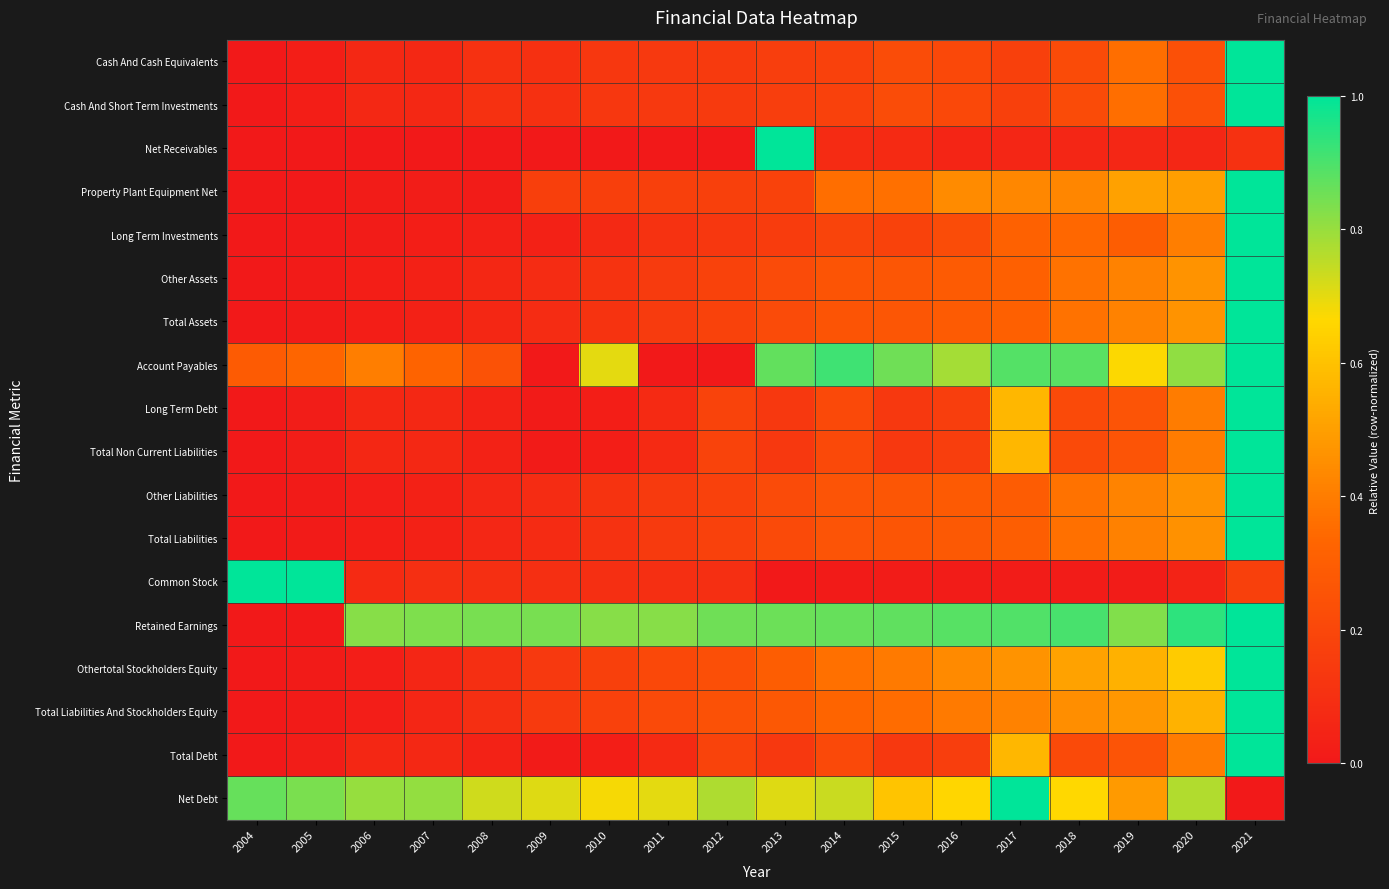

Reading right to left, transcribe all the data shown in this chart.

Cash And Cash Equivalents: 2021=1.0	2020=0.2	2019=0.4	2018=0.2	2017=0.2	2016=0.2	2015=0.2	2014=0.2	2013=0.2	2012=0.1	2011=0.1	2010=0.1	2009=0.1	2008=0.1	2007=0.1	2006=0.1	2005=0.0	2004=0.0
Cash And Short Term Investments: 2021=1.0	2020=0.2	2019=0.4	2018=0.2	2017=0.2	2016=0.2	2015=0.2	2014=0.2	2013=0.2	2012=0.1	2011=0.1	2010=0.1	2009=0.1	2008=0.1	2007=0.1	2006=0.1	2005=0.0	2004=0.0
Net Receivables: 2021=0.1	2020=0.1	2019=0.1	2018=0.1	2017=0.1	2016=0.1	2015=0.1	2014=0.1	2013=1.0	2012=0.0	2011=0.0	2010=0.0	2009=0.0	2008=0.0	2007=0.0	2006=0.0	2005=0.0	2004=0.0
Property Plant Equipment Net: 2021=1.0	2020=0.5	2019=0.5	2018=0.4	2017=0.4	2016=0.4	2015=0.4	2014=0.4	2013=0.2	2012=0.2	2011=0.2	2010=0.2	2009=0.2	2008=0.0	2007=0.0	2006=0.0	2005=0.0	2004=0.0
Long Term Investments: 2021=1.0	2020=0.4	2019=0.3	2018=0.3	2017=0.3	2016=0.2	2015=0.2	2014=0.2	2013=0.2	2012=0.1	2011=0.1	2010=0.1	2009=0.0	2008=0.0	2007=0.0	2006=0.0	2005=0.0	2004=0.0
Other Assets: 2021=1.0	2020=0.5	2019=0.4	2018=0.4	2017=0.3	2016=0.3	2015=0.3	2014=0.3	2013=0.2	2012=0.2	2011=0.1	2010=0.1	2009=0.1	2008=0.1	2007=0.0	2006=0.0	2005=0.0	2004=0.0
Total Assets: 2021=1.0	2020=0.5	2019=0.4	2018=0.4	2017=0.3	2016=0.3	2015=0.3	2014=0.3	2013=0.2	2012=0.2	2011=0.1	2010=0.1	2009=0.1	2008=0.1	2007=0.0	2006=0.0	2005=0.0	2004=0.0
Account Payables: 2021=1.0	2020=0.8	2019=0.7	2018=0.9	2017=0.9	2016=0.8	2015=0.9	2014=0.9	2013=0.9	2012=0.0	2011=0.0	2010=0.7	2009=0.0	2008=0.2	2007=0.3	2006=0.4	2005=0.3	2004=0.3
Long Term Debt: 2021=1.0	2020=0.4	2019=0.3	2018=0.2	2017=0.6	2016=0.2	2015=0.1	2014=0.2	2013=0.1	2012=0.2	2011=0.1	2010=0.0	2009=0.0	2008=0.0	2007=0.1	2006=0.1	2005=0.0	2004=0.0
Total Non Current Liabilities: 2021=1.0	2020=0.4	2019=0.3	2018=0.2	2017=0.6	2016=0.2	2015=0.1	2014=0.2	2013=0.1	2012=0.2	2011=0.1	2010=0.0	2009=0.0	2008=0.0	2007=0.1	2006=0.1	2005=0.0	2004=0.0
Other Liabilities: 2021=1.0	2020=0.5	2019=0.4	2018=0.4	2017=0.3	2016=0.3	2015=0.3	2014=0.3	2013=0.2	2012=0.2	2011=0.1	2010=0.1	2009=0.1	2008=0.1	2007=0.0	2006=0.0	2005=0.0	2004=0.0
Total Liabilities: 2021=1.0	2020=0.5	2019=0.4	2018=0.4	2017=0.3	2016=0.3	2015=0.3	2014=0.3	2013=0.2	2012=0.2	2011=0.1	2010=0.1	2009=0.1	2008=0.1	2007=0.0	2006=0.0	2005=0.0	2004=0.0
Common Stock: 2021=0.2	2020=0.0	2019=0.0	2018=0.0	2017=0.0	2016=0.0	2015=0.0	2014=0.0	2013=0.0	2012=0.1	2011=0.1	2010=0.1	2009=0.1	2008=0.1	2007=0.1	2006=0.1	2005=1.0	2004=1.0
Retained Earnings: 2021=1.0	2020=0.9	2019=0.8	2018=0.9	2017=0.9	2016=0.9	2015=0.9	2014=0.9	2013=0.9	2012=0.9	2011=0.8	2010=0.8	2009=0.8	2008=0.8	2007=0.8	2006=0.8	2005=0.0	2004=0.0
Othertotal Stockholders Equity: 2021=1.0	2020=0.6	2019=0.6	2018=0.5	2017=0.5	2016=0.4	2015=0.4	2014=0.4	2013=0.3	2012=0.2	2011=0.2	2010=0.2	2009=0.1	2008=0.1	2007=0.1	2006=0.0	2005=0.0	2004=0.0
Total Liabilities And Stockholders Equity: 2021=1.0	2020=0.6	2019=0.5	2018=0.5	2017=0.4	2016=0.4	2015=0.4	2014=0.3	2013=0.3	2012=0.2	2011=0.2	2010=0.2	2009=0.1	2008=0.1	2007=0.1	2006=0.0	2005=0.0	2004=0.0
Total Debt: 2021=1.0	2020=0.4	2019=0.3	2018=0.2	2017=0.6	2016=0.2	2015=0.1	2014=0.2	2013=0.1	2012=0.2	2011=0.1	2010=0.0	2009=0.0	2008=0.0	2007=0.1	2006=0.1	2005=0.0	2004=0.0
Net Debt: 2021=0.0	2020=0.8	2019=0.5	2018=0.7	2017=1.0	2016=0.7	2015=0.6	2014=0.7	2013=0.7	2012=0.8	2011=0.7	2010=0.7	2009=0.7	2008=0.7	2007=0.8	2006=0.8	2005=0.8	2004=0.9